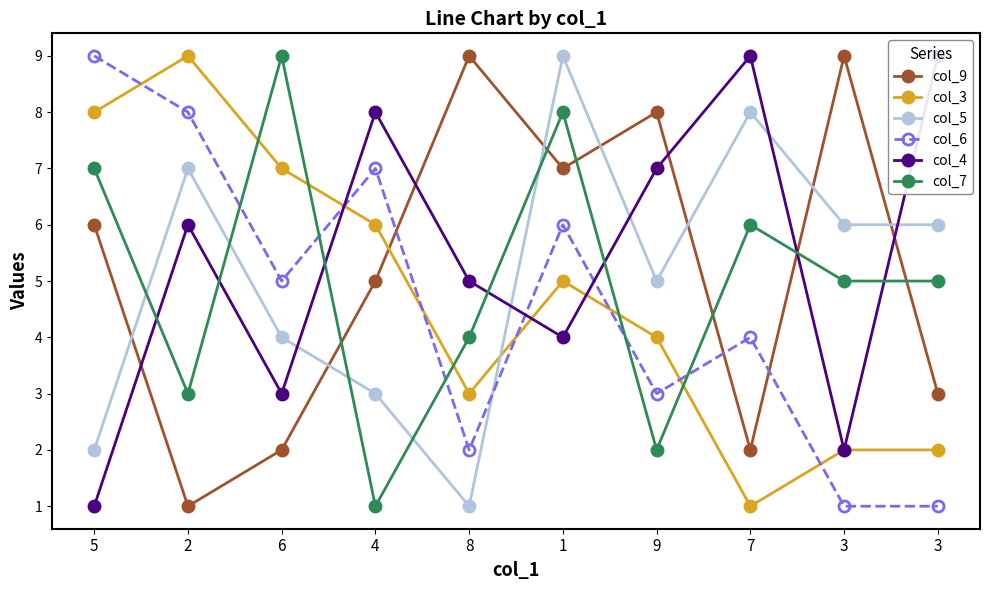

Is this an area chart (filled region under the line)?

No